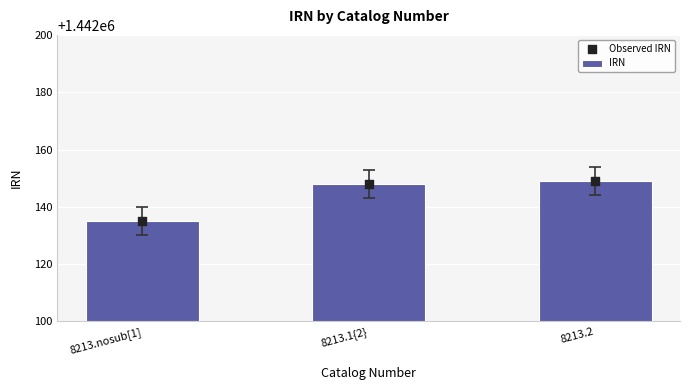

At how many categories does at least one series exceed 1442143?

2